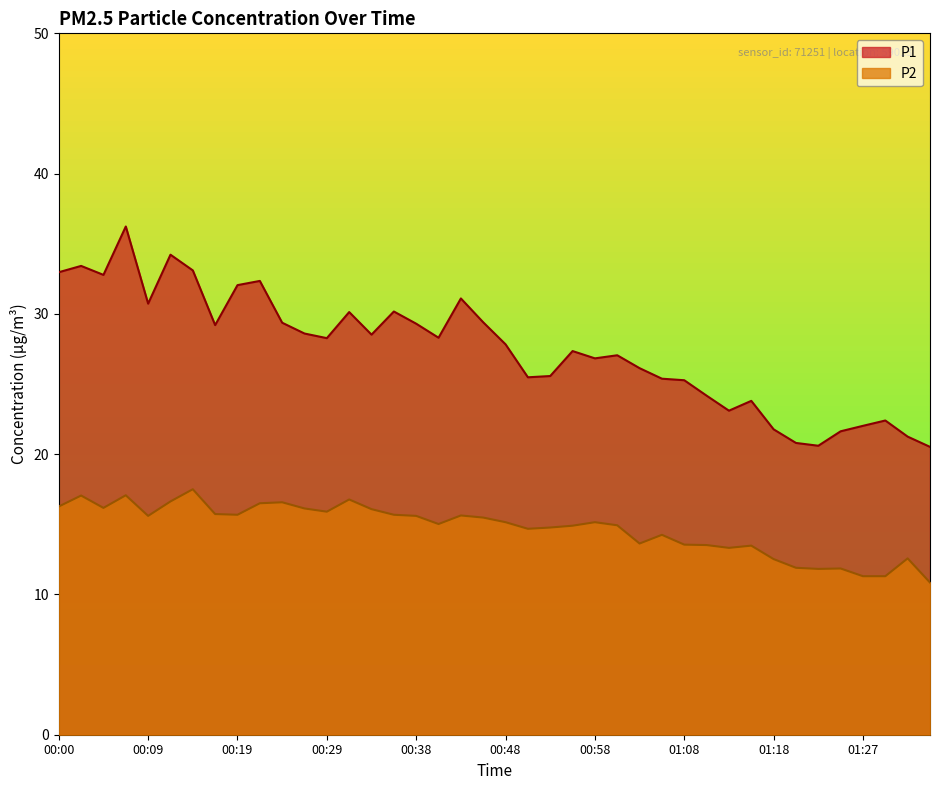

Reading right to left, what are all the values shown in this chart?

P1: 20.5	21.2	22.4	22.0	21.6	20.6	20.8	21.8	23.8	23.1	24.2	25.3	25.4	26.1	27.1	26.8	27.4	25.6	25.5	27.8	29.4	31.1	28.3	29.3	30.2	28.5	30.1	28.3	28.6	29.4	32.4	32.0	29.2	33.1	34.2	30.7	36.2	32.8	33.4	33.0
P2: 10.8	12.6	11.3	11.3	11.8	11.8	11.9	12.5	13.5	13.3	13.5	13.6	14.2	13.6	14.9	15.2	14.9	14.8	14.7	15.2	15.5	15.6	15.0	15.6	15.7	16.1	16.8	15.9	16.1	16.6	16.5	15.7	15.7	17.5	16.6	15.6	17.1	16.2	17.1	16.3